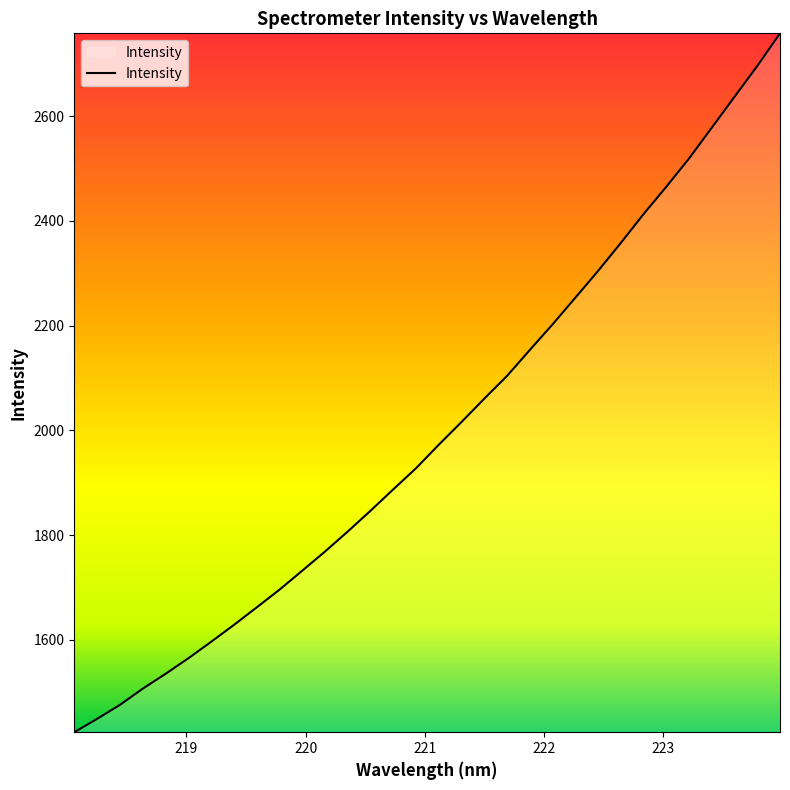

What is the maximum value shown in the chart?

2758.2